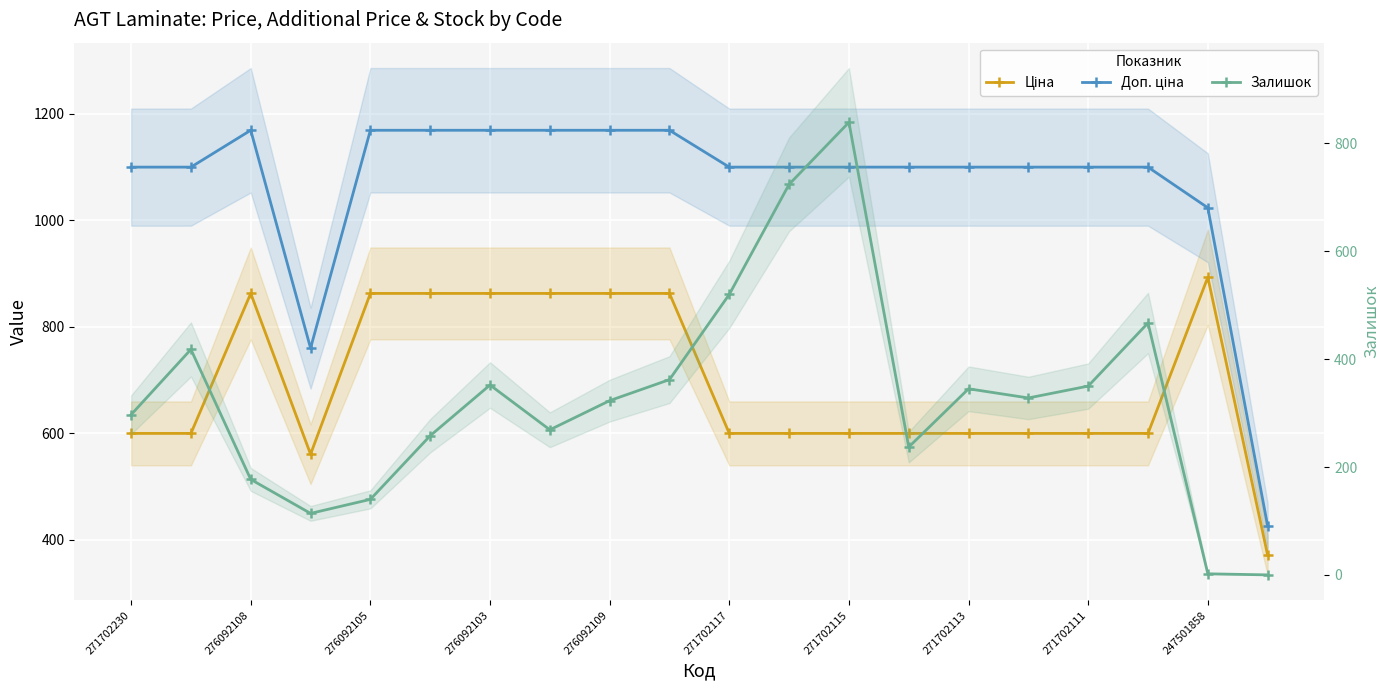

Does the chart display data point markers on the line(s)?

Yes